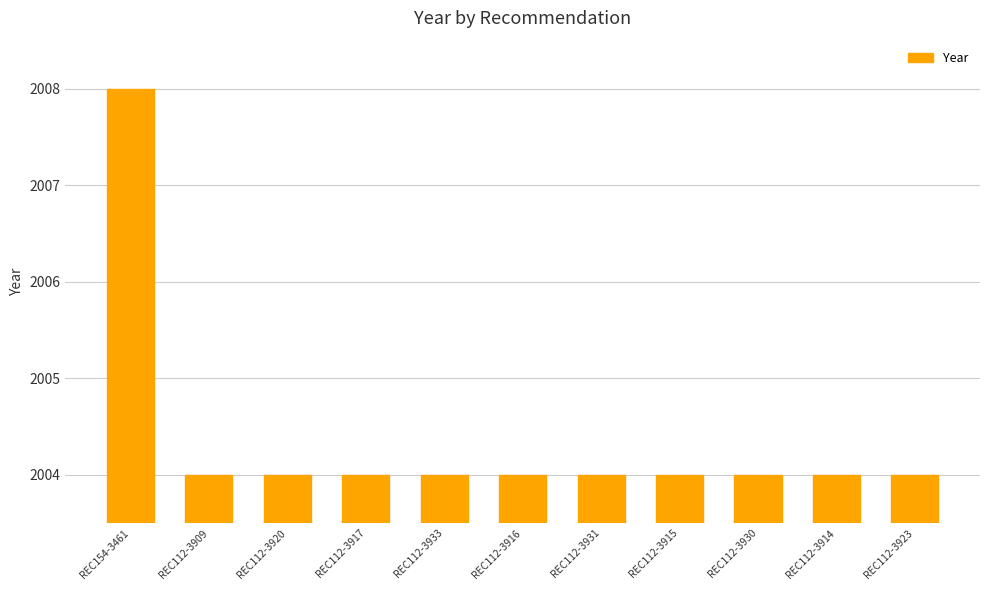

Are the bars grouped side by side (vs. stacked)?

No